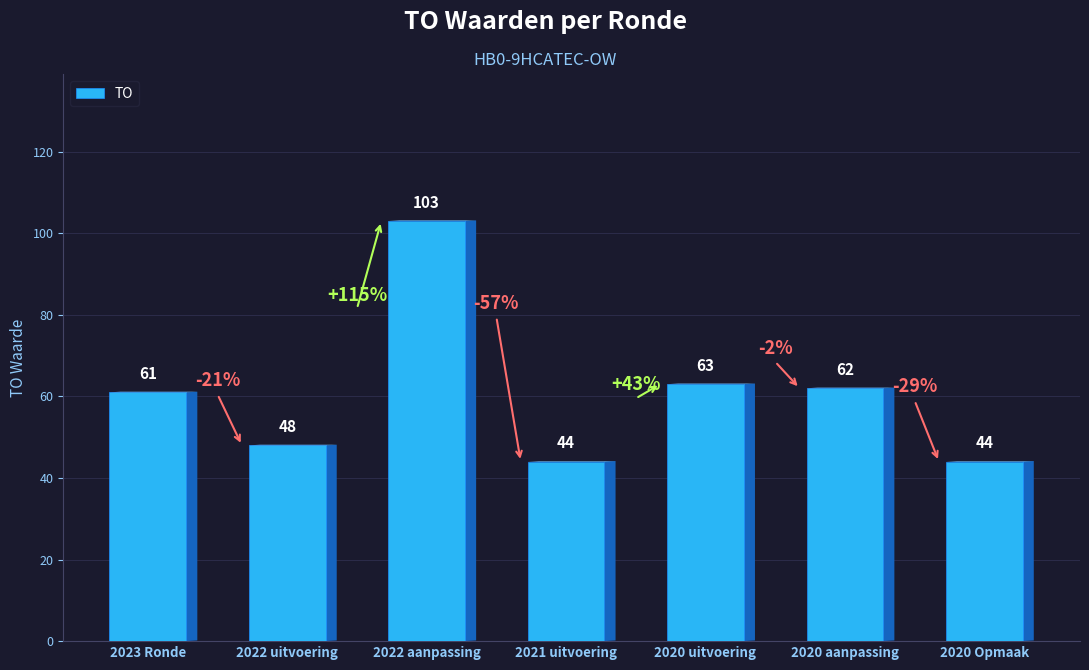

What is the greatest value displayed?

103